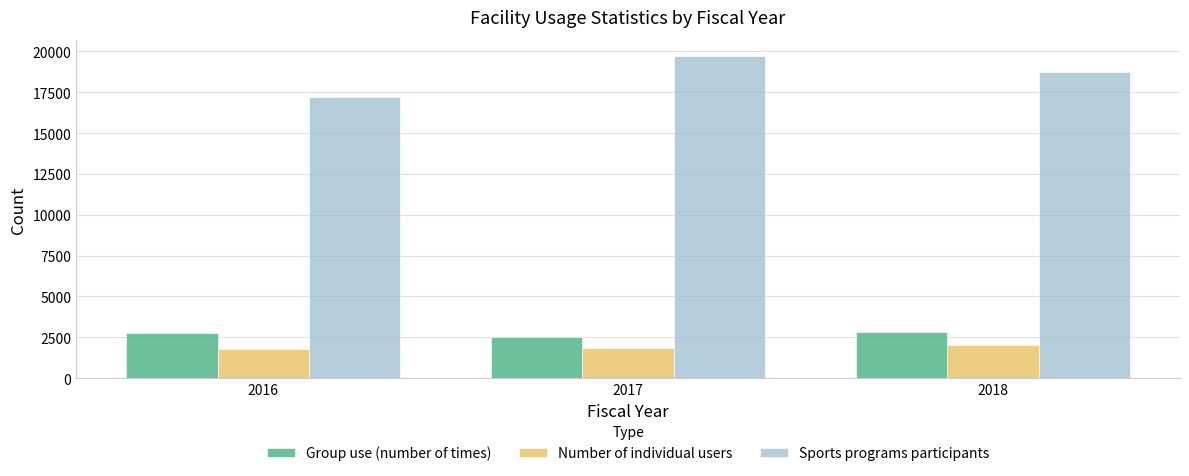

What is the spread (max minus min) of values at 2017?

17853